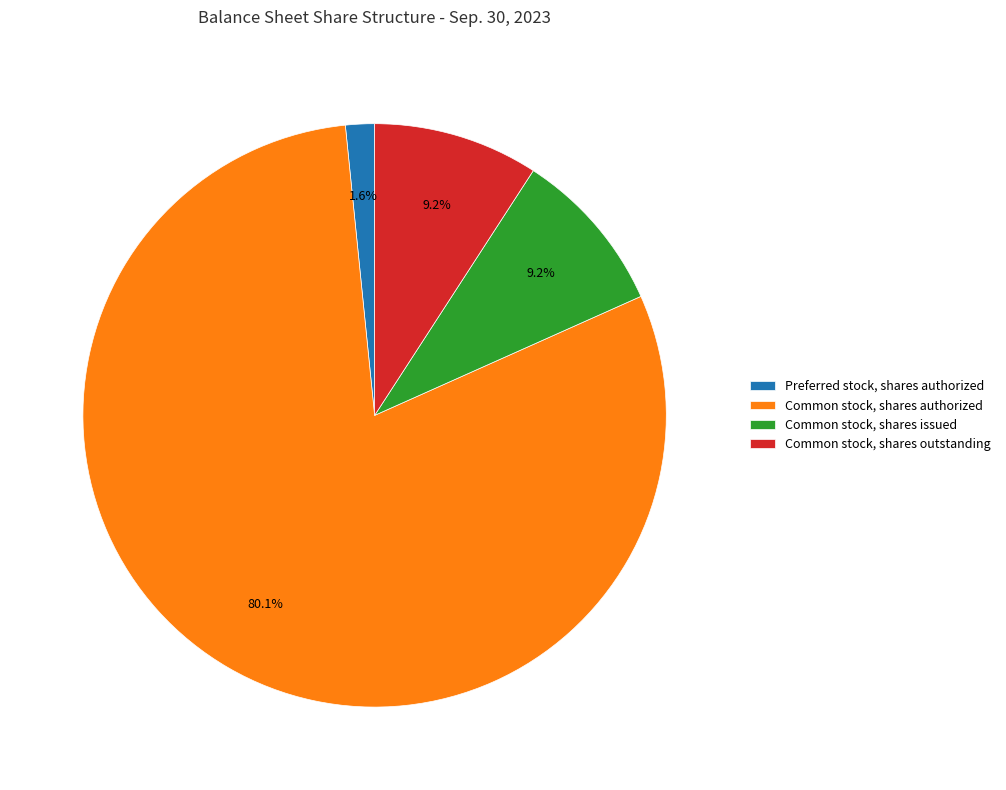

Count the number of slices in the pie.

4